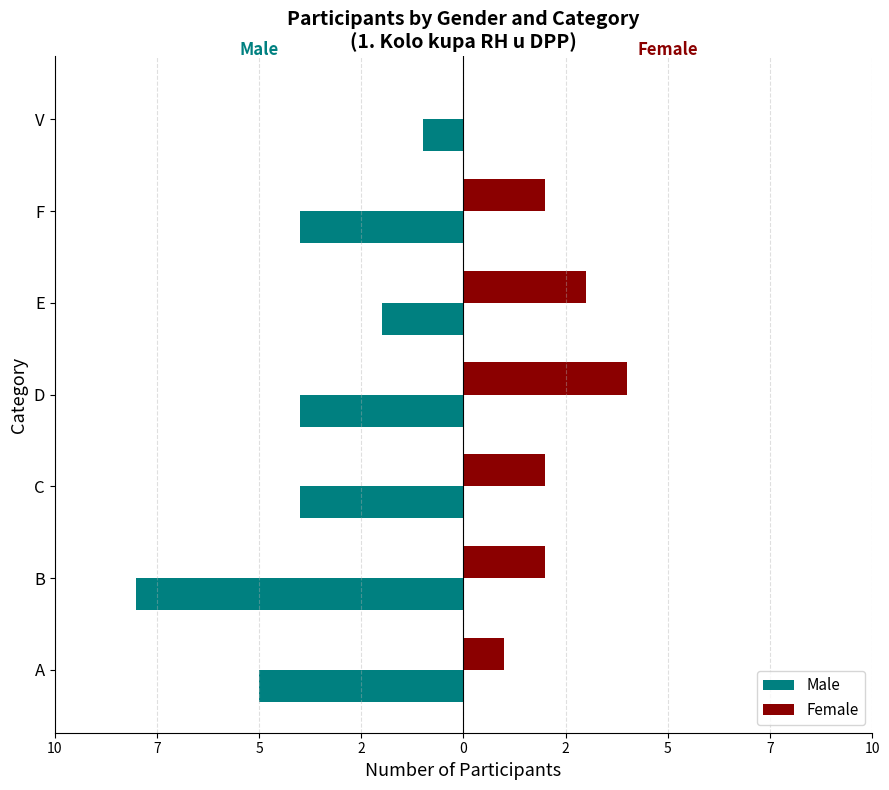

Reading left to right, extract all data points from this chart.

Male: -5	-8	-4	-4	-2	-4	-1
Female: 1	2	2	4	3	2	0